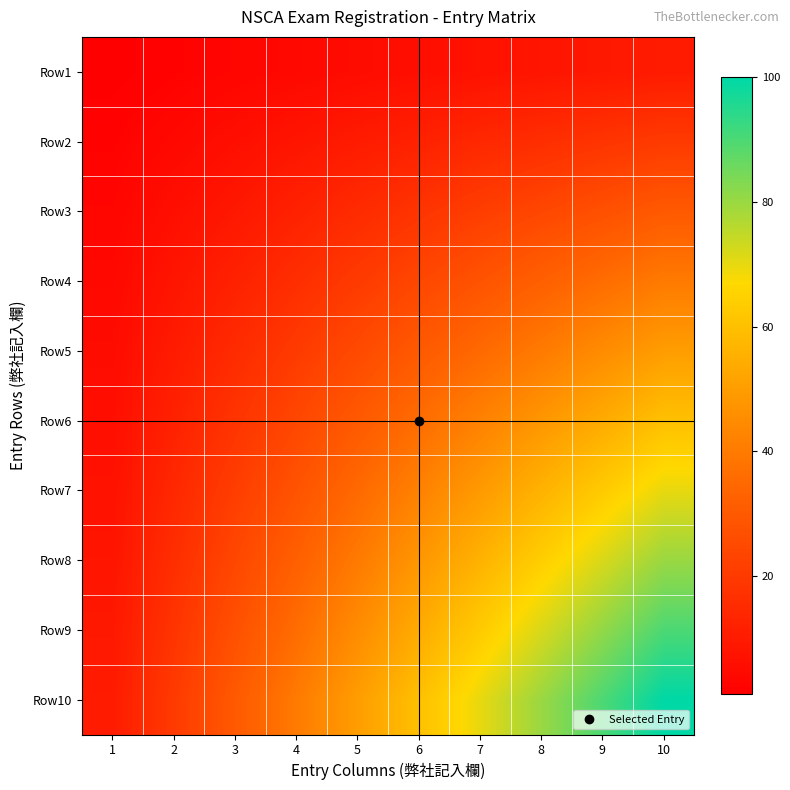

List the series in order of their peak value, highest first.

Row10, Row9, Row8, Row7, Row6, Row5, Row4, Row3, Row2, Row1